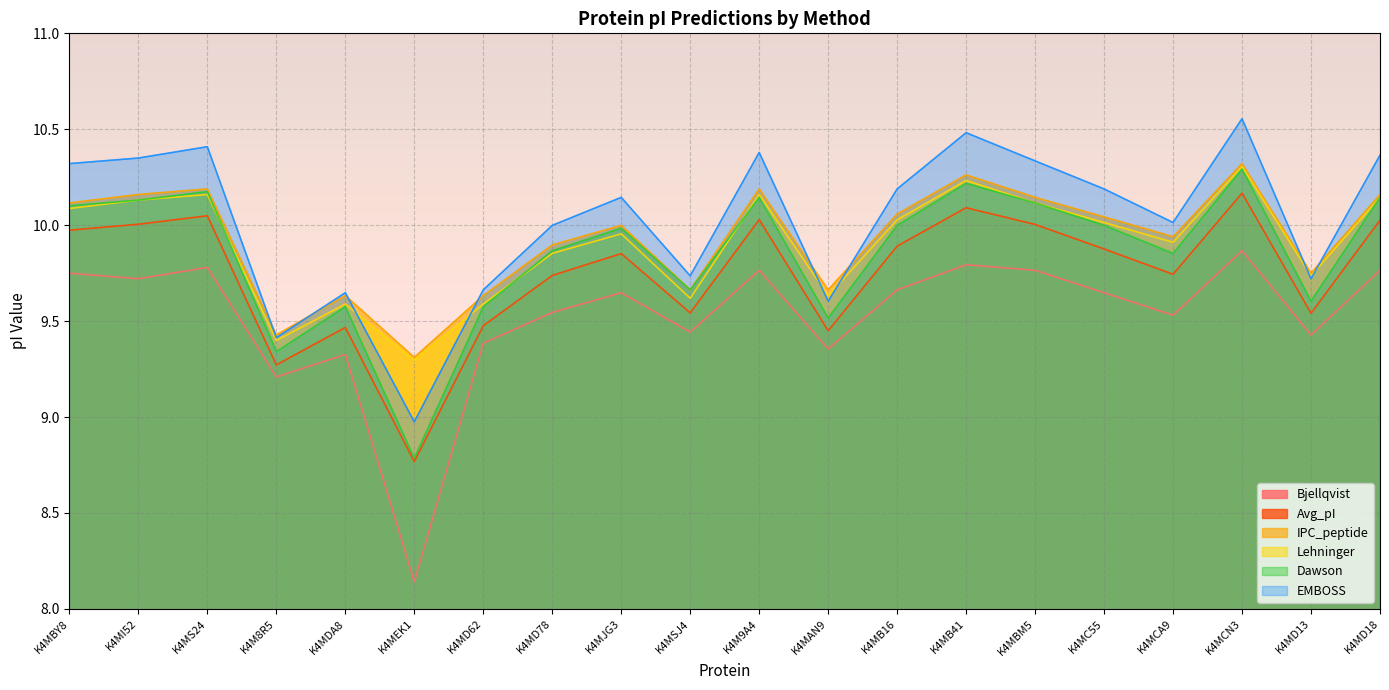

True or false: Lehninger has a value of 9.9 at K4MD78.

True